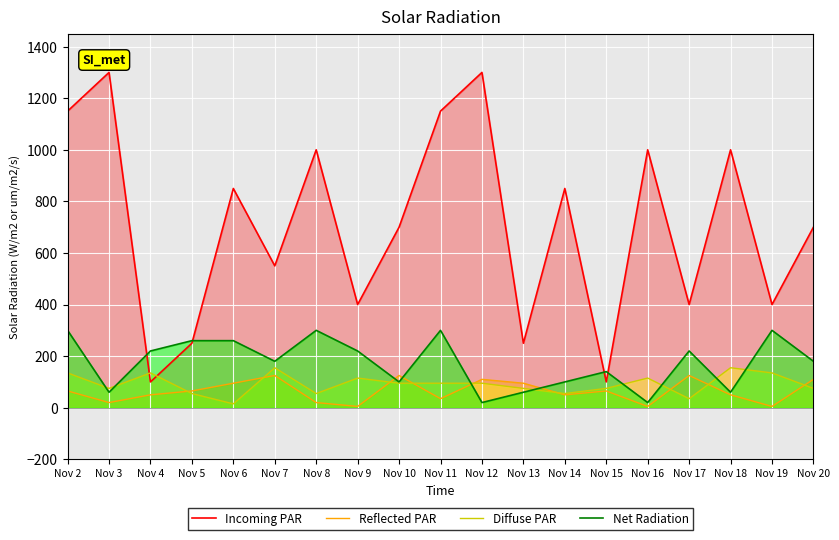

Which series changed the most between Nov 8 and Nov 15?

Incoming PAR